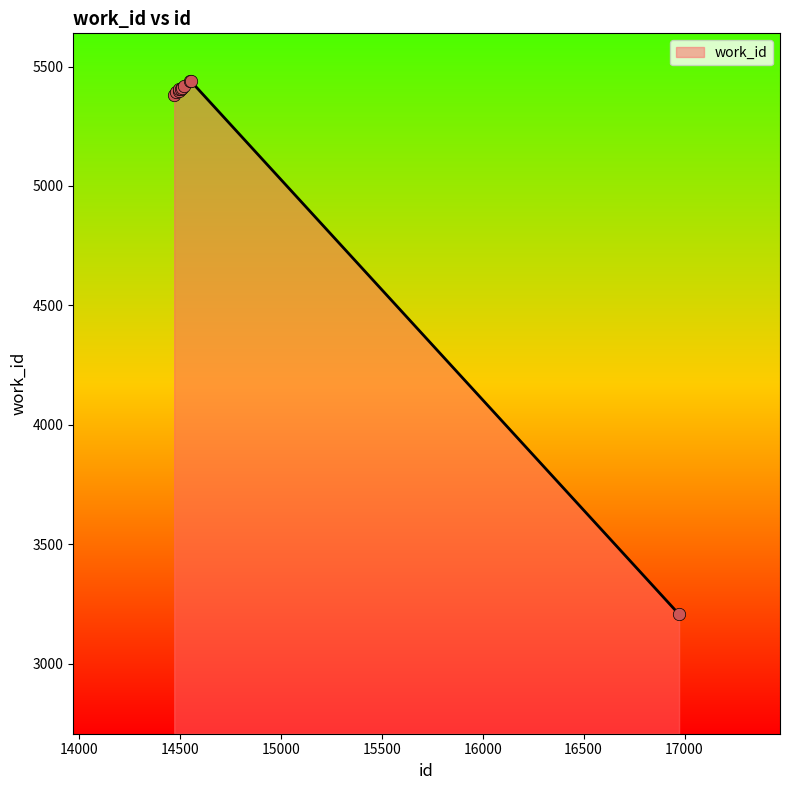

What is the difference between the maximum and minimum values?

2233